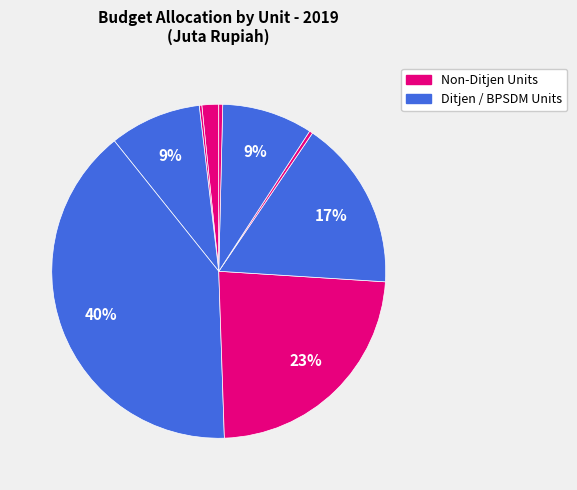

Count the number of slices in the pie.

9